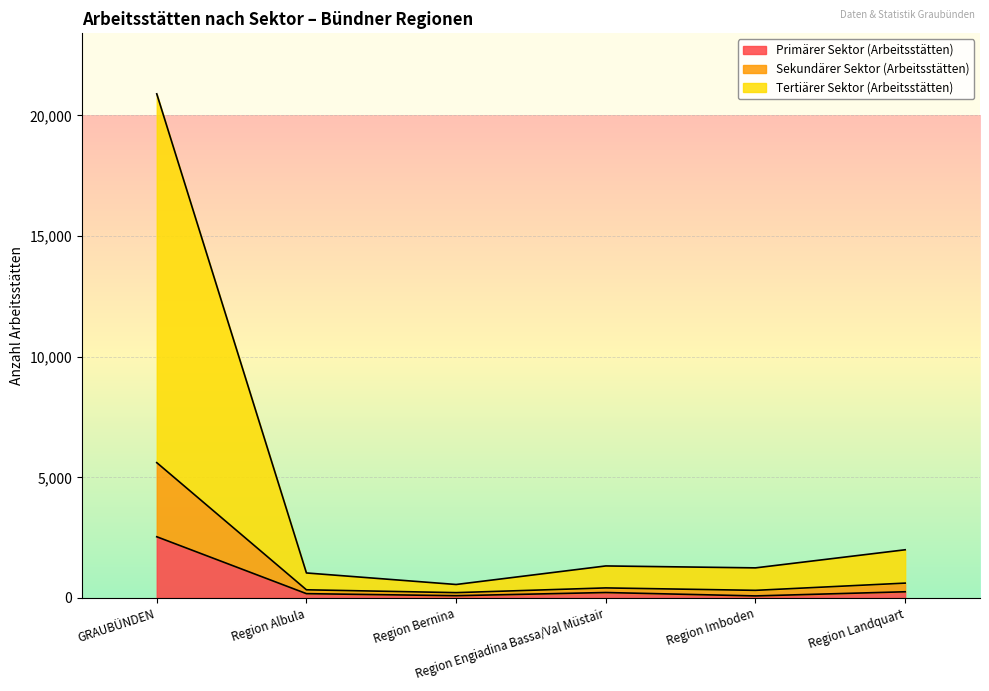

True or false: Sekundärer Sektor (Arbeitsstätten) and Tertiärer Sektor (Arbeitsstätten) cross at least once.

False